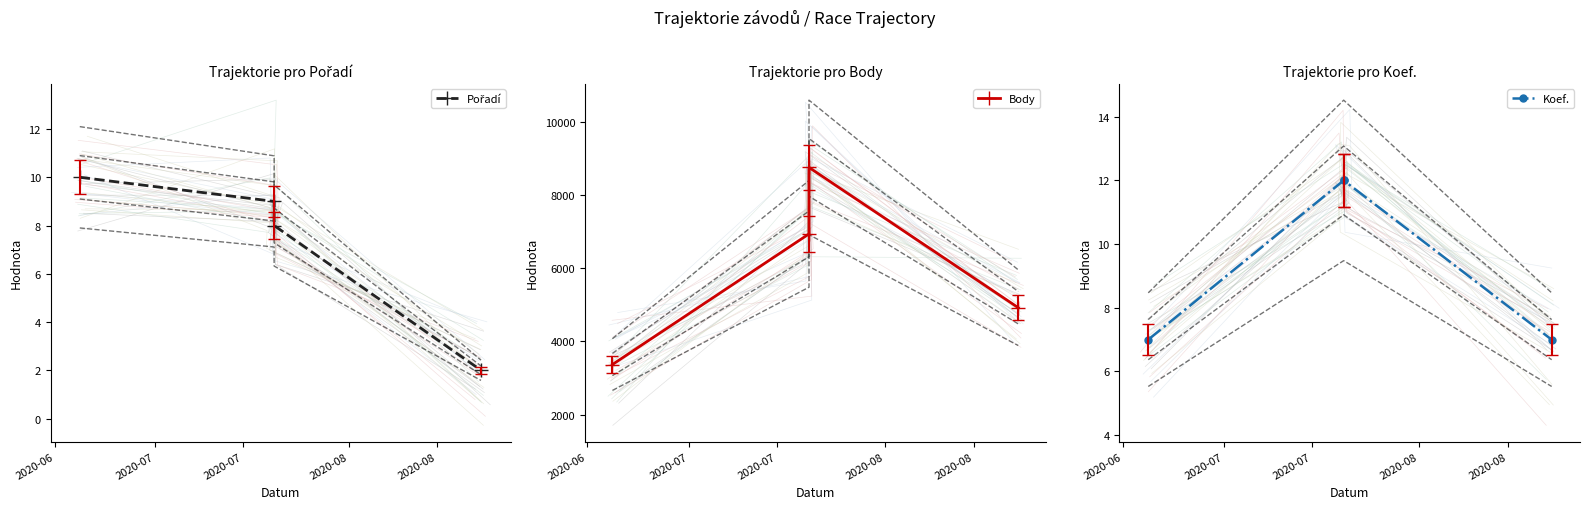

What is the total value across all series at 2020-08?

4930